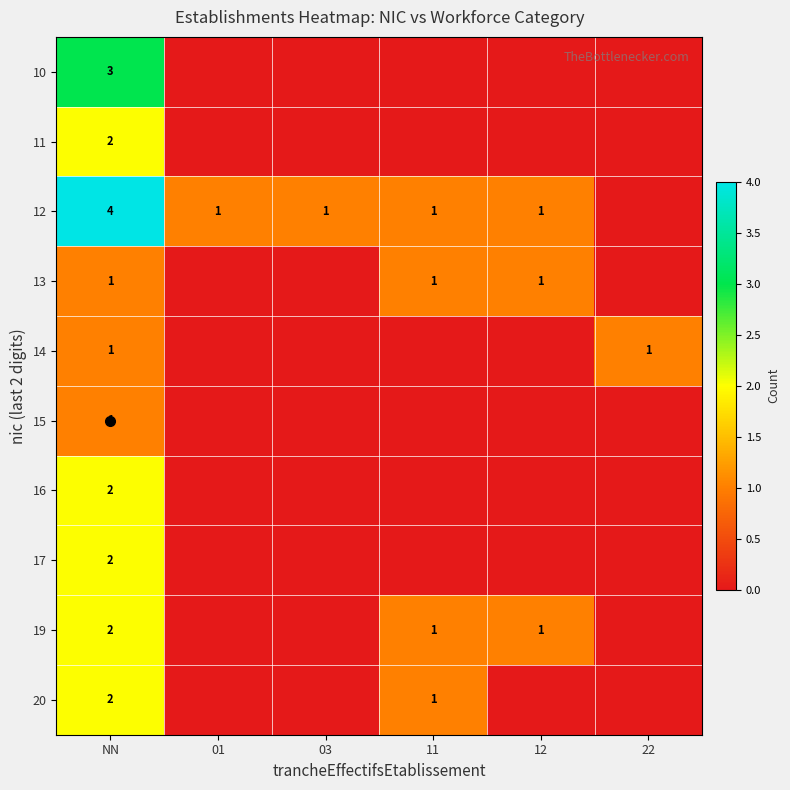

The 13 series shows 0 at NN. True or false?

False